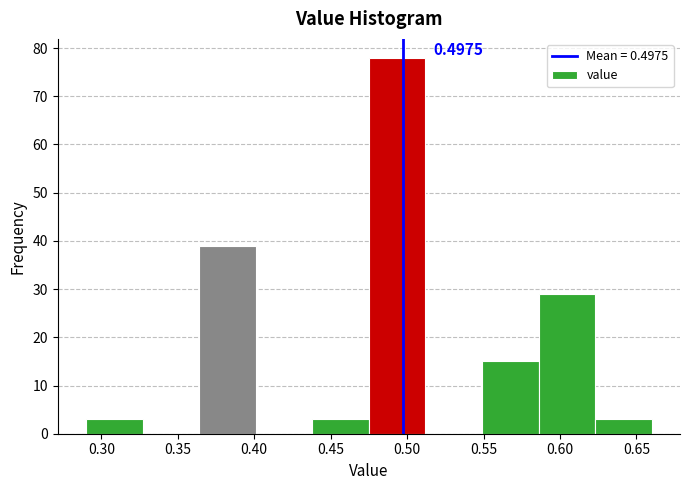

Over which range of the x-axis is the bar tallest?

0.475 to 0.512